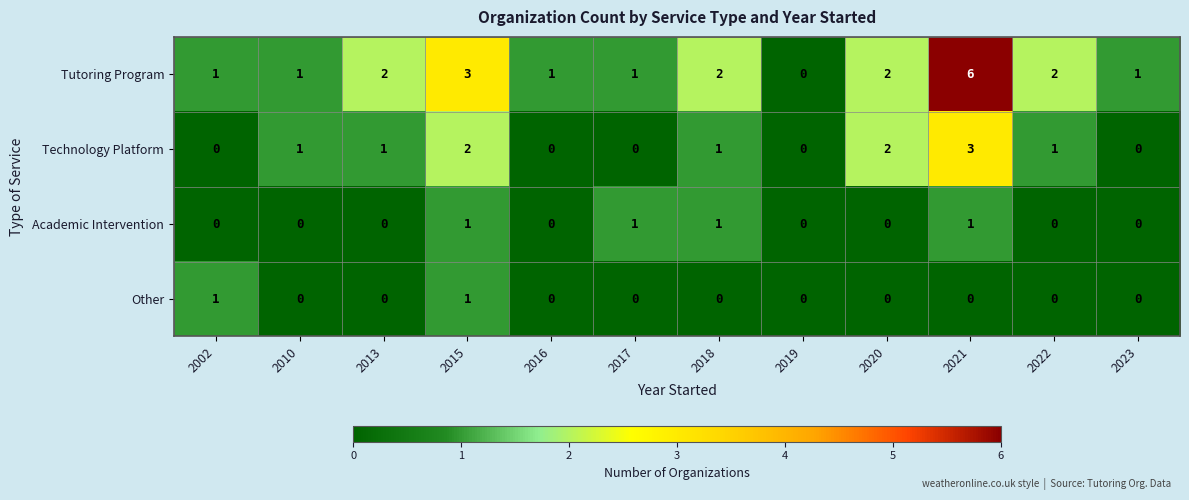

How many values in Tutoring Program are above zero?

11